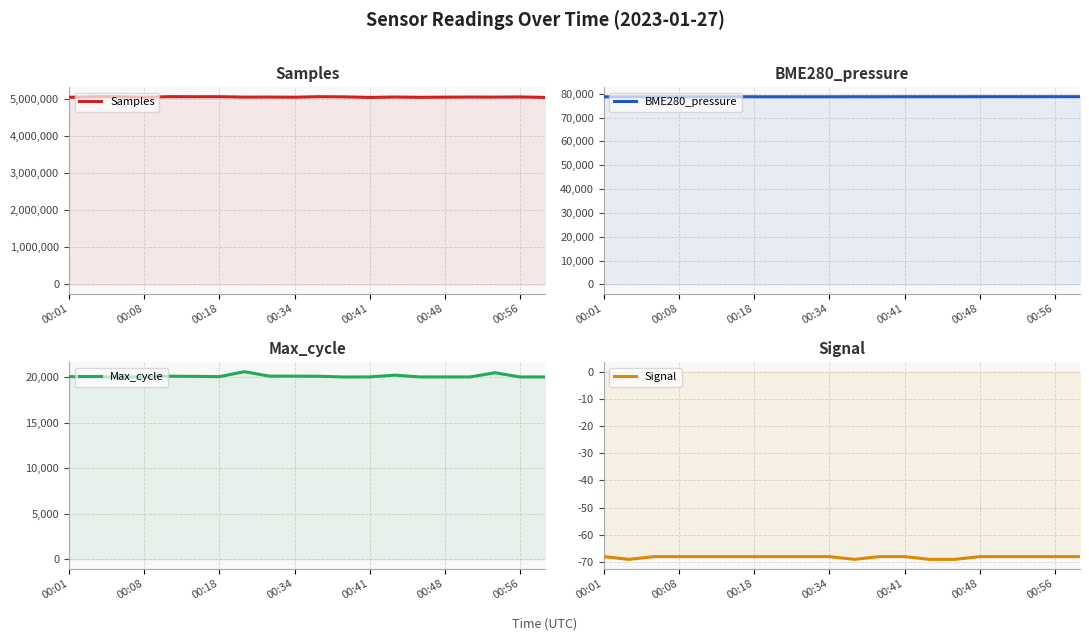

Which series has the widest spread of values?

Samples